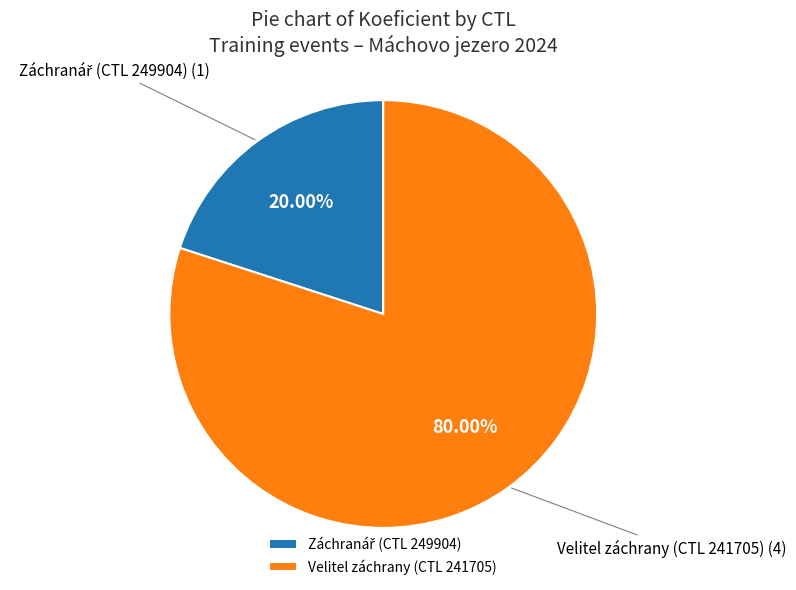

What is the majority slice?

Velitel záchrany (CTL 241705)